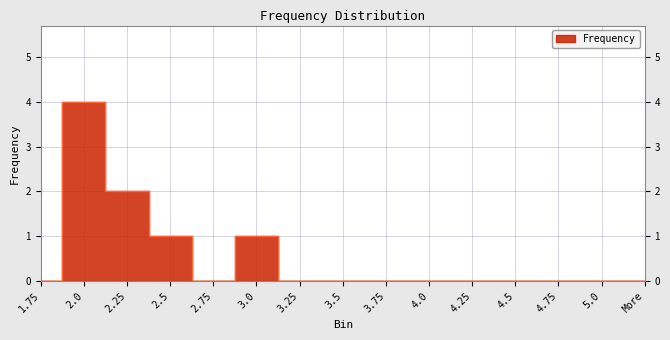

Is it true that the value at 3.25 is 2?

False